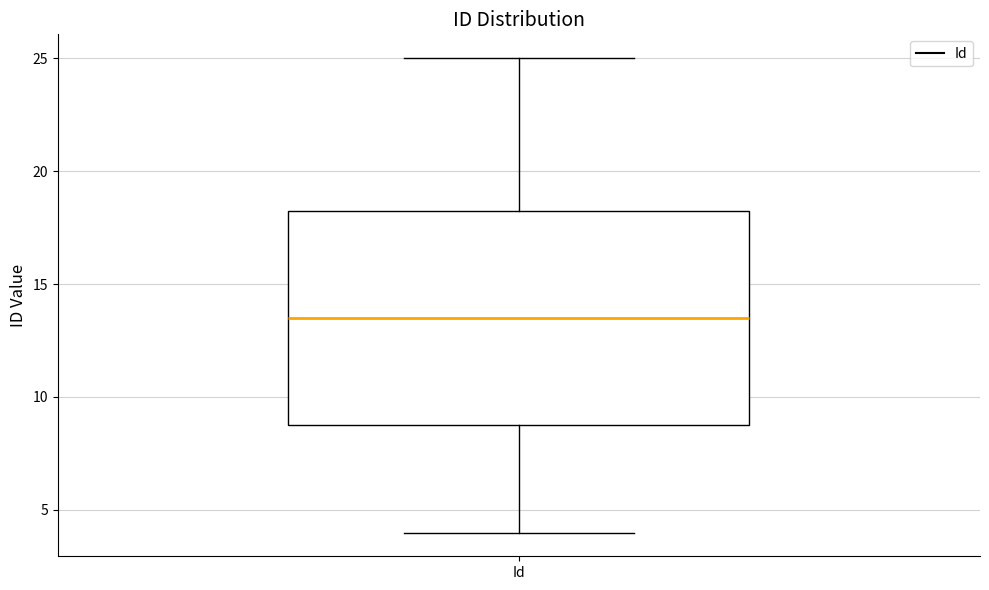

Read this box plot against the y-axis: the position of the median line, the range covered by the box, and the ends of both whiskers. The values are not printed on the chart, so give them approximately, as read against the axis.

median 13.5, box 9.0 to 18.5, whiskers 4.0 to 25.0